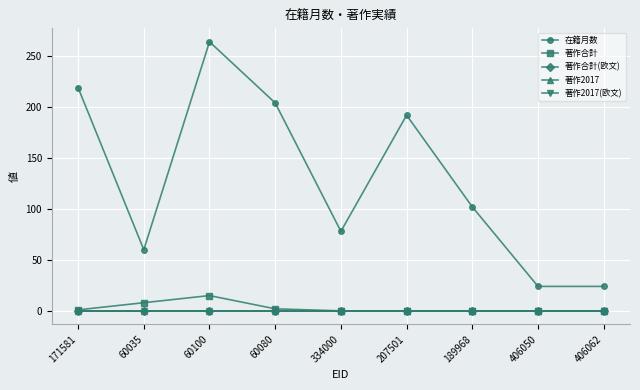

True or false: 在籍月数 and 著作2017(欧文) cross at least once.

False